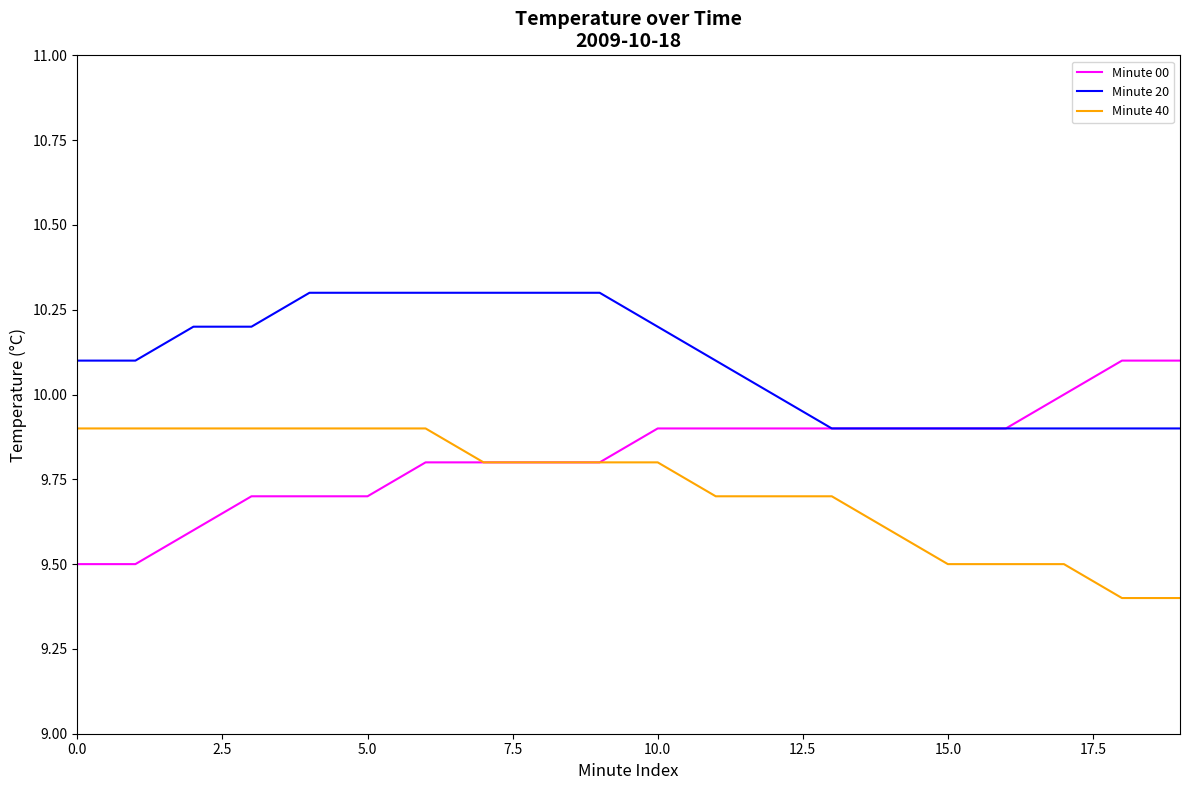

Rank the series by their maximum value, from lowest to highest.

Minute 40, Minute 00, Minute 20